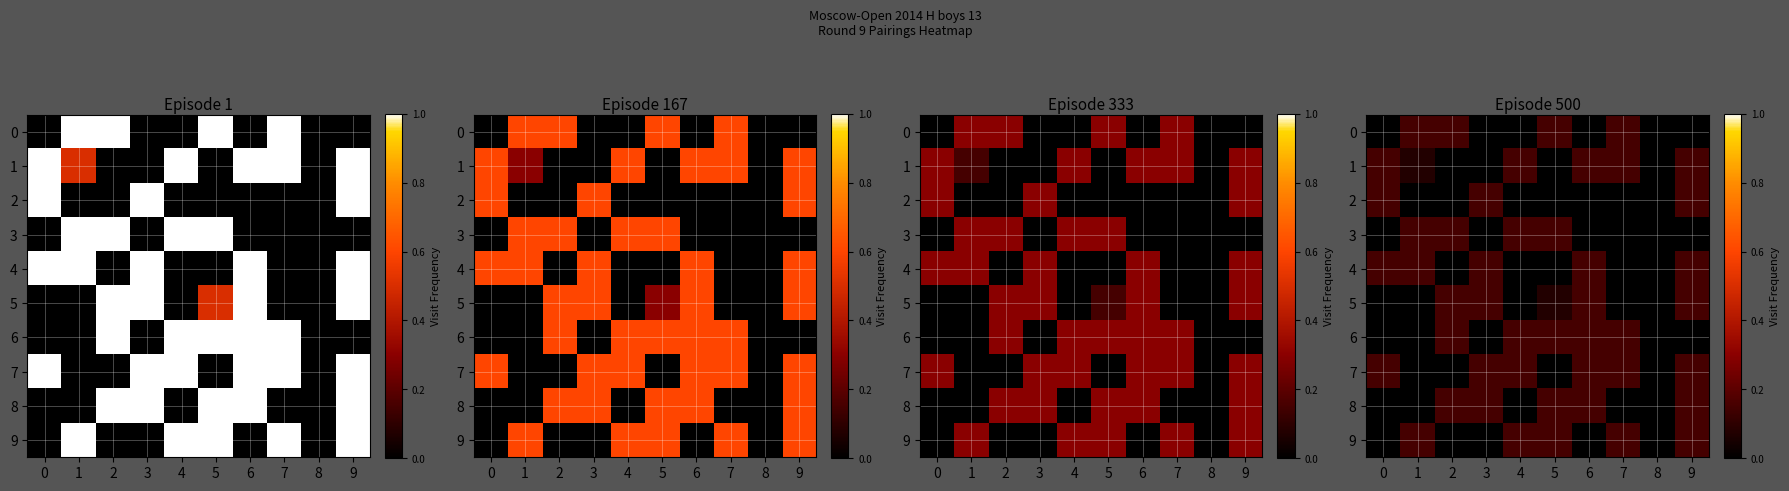

Which has a higher value, 2 or 5?

2